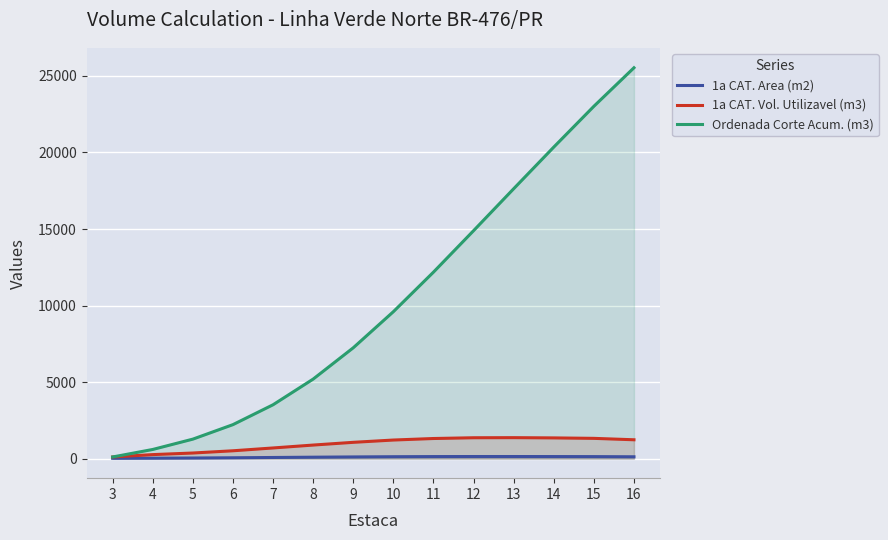

Reading left to right, list all the values displayed in this chart.

1a CAT. Area (m2): 21.5	28.5	40.0	55.5	74.5	93.6	110.4	124.7	133.4	137.2	137.1	134.4	131.0	120.2
1a CAT. Vol. Utilizavel (m3): 107.6	262.7	366.4	512.4	696.6	886.1	1064.6	1214.3	1313.7	1363.4	1369.8	1353.7	1324.0	1231.5
Ordenada Corte Acum. (m3): 107.6	598.2	1273.3	2220.6	3518.6	5195.7	7240.5	9597.8	12181.9	14889.8	17629.4	20350.3	23015.4	25532.6